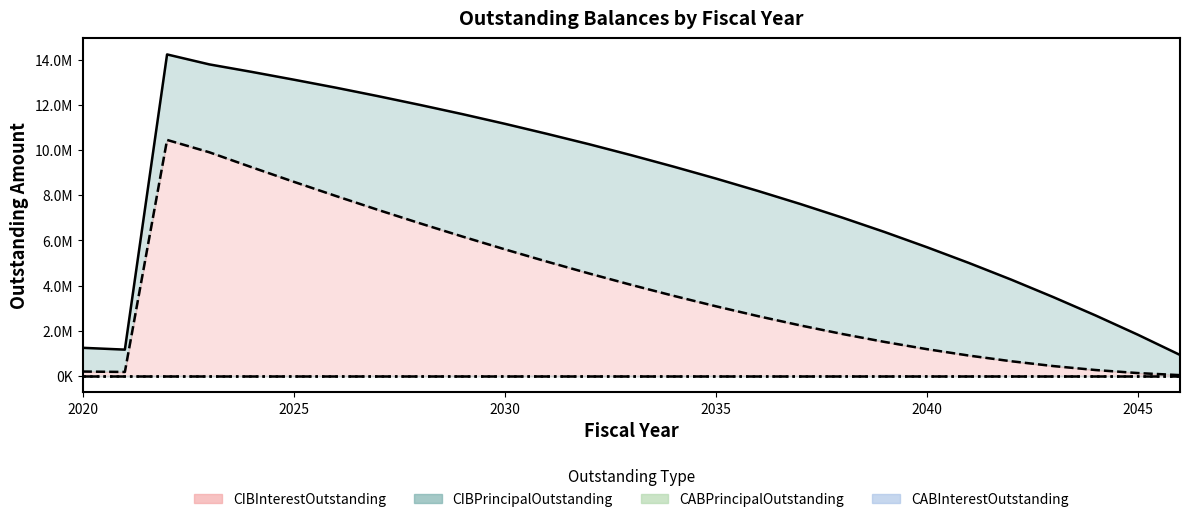

True or false: CIBInterestOutstanding has a value of 2189003.0 at 2028.

False